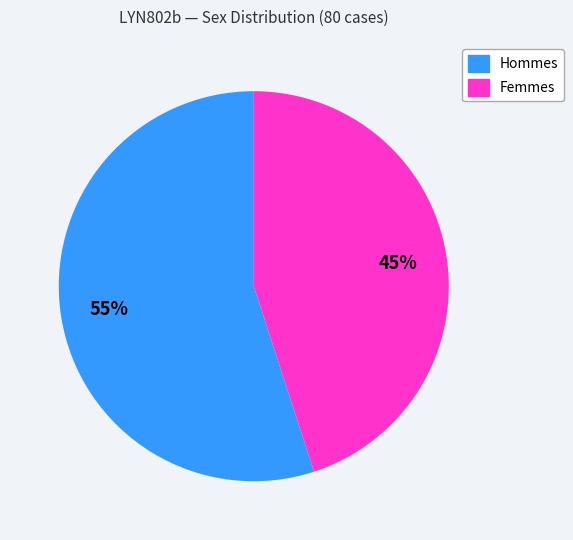

Does any single category account for the majority?

Yes